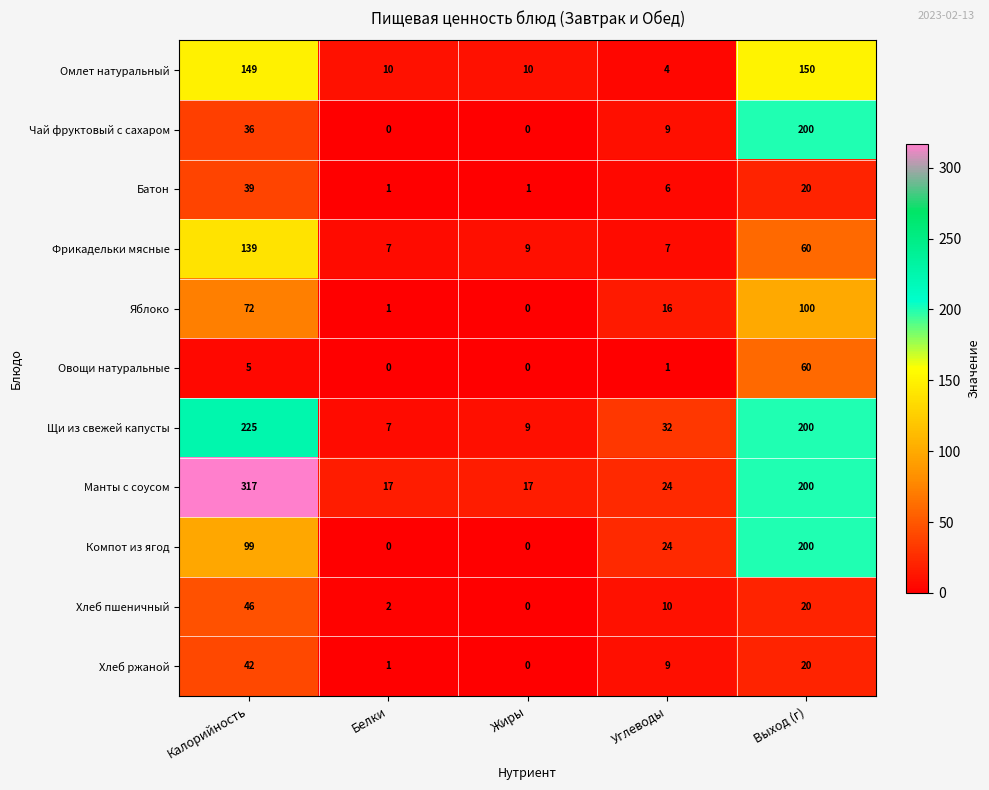

What is the sum of the Фрикадельки мясные values at Белки and Калорийность?

146